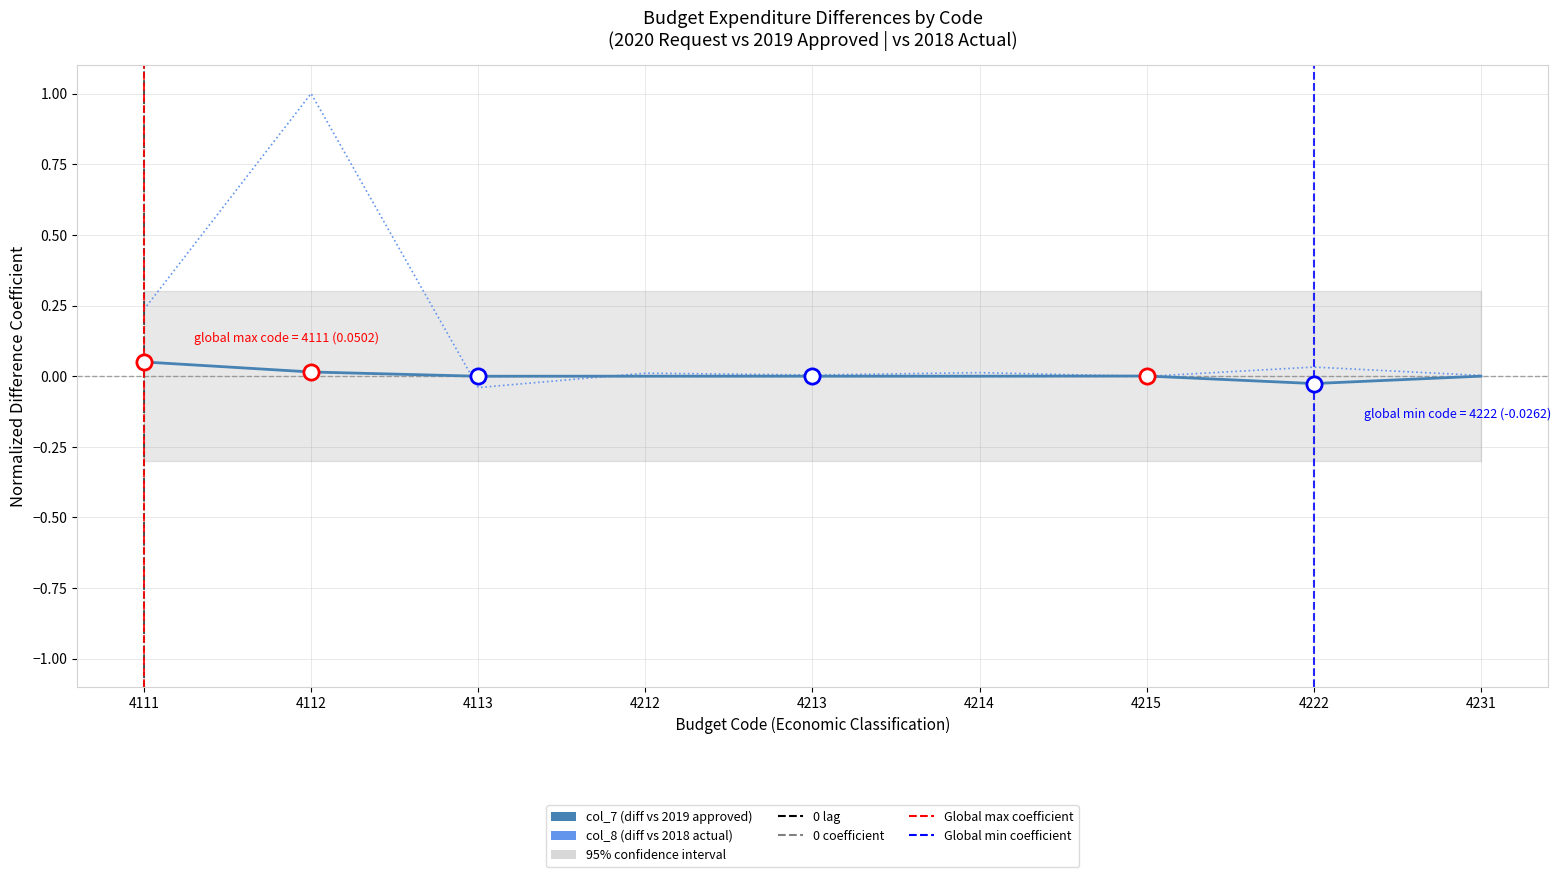

Is the value of col_8 (diff vs 2018 actual) at 4215 greater than the value of col_7 (diff vs 2019 approved) at 4113?

No